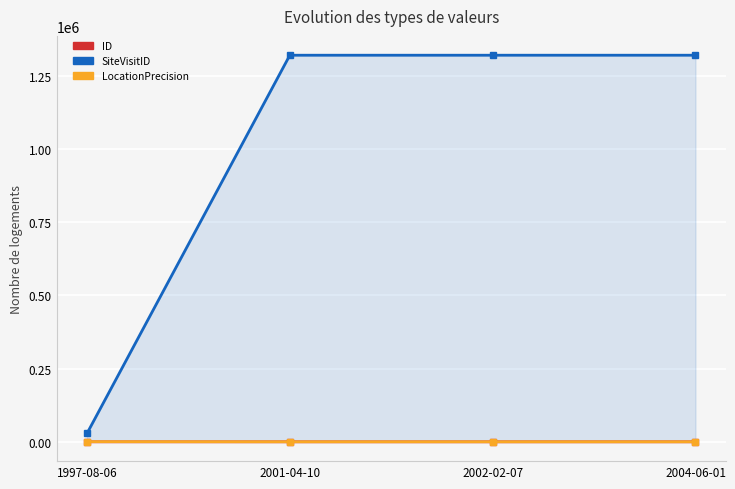

What are all the series names shown in the legend?

ID, SiteVisitID, LocationPrecision